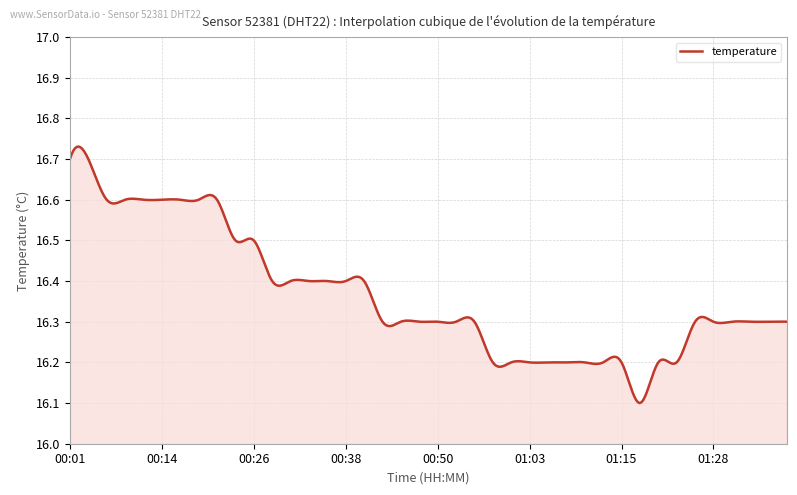

What is the difference between the maximum and minimum values?

0.6